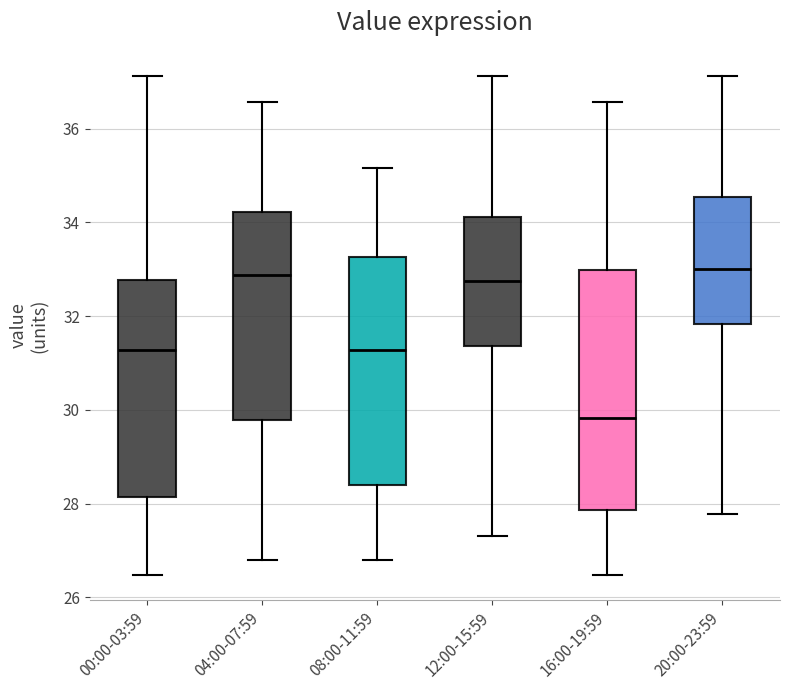

Which box is the tallest, from its lower edge to its upper edge?

16:00-19:59